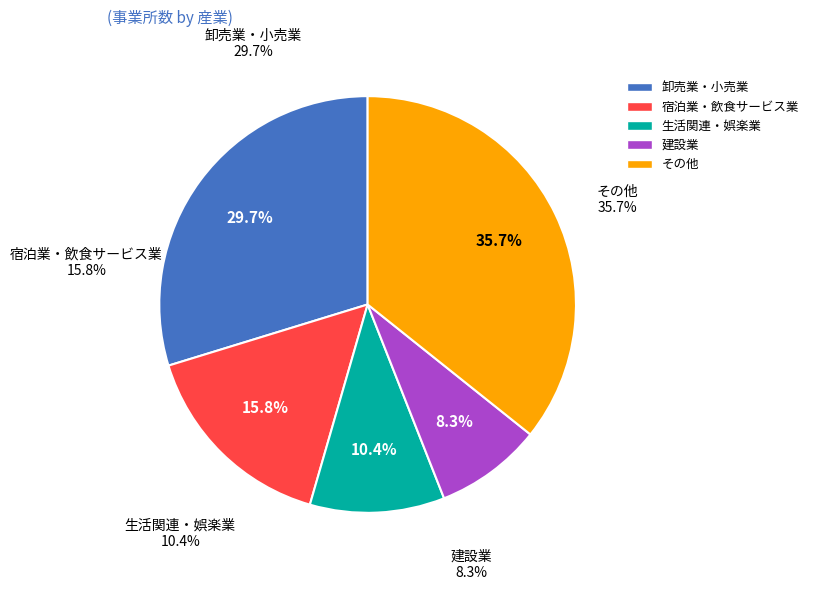

What is the ratio of the value at D建設業 to the value at N生活関連サービス業，娯楽業?

0.8